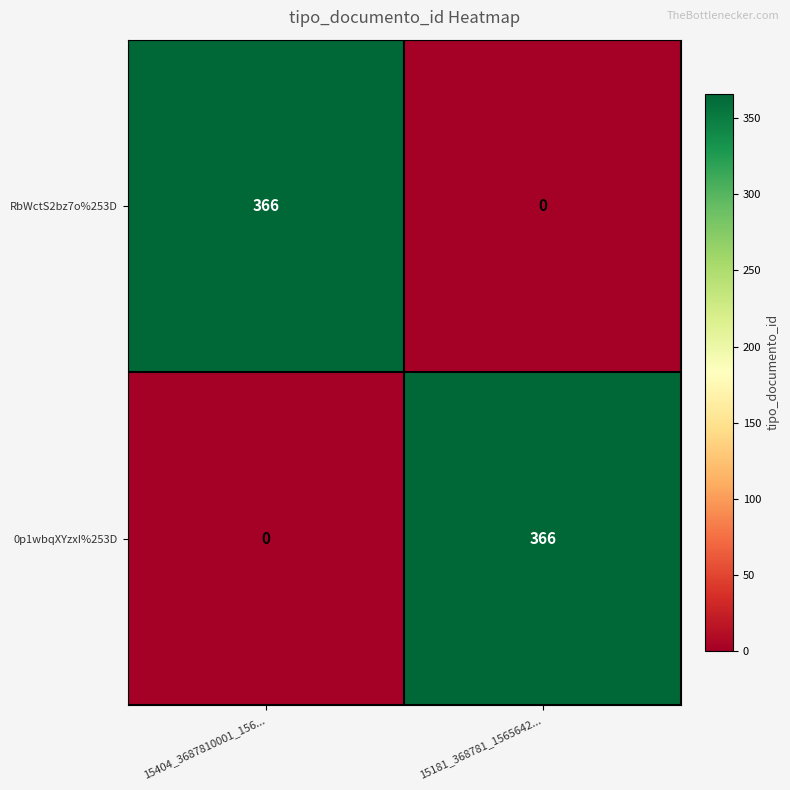

What is the spread (max minus min) of values at 15181_368781_1565642...?

366